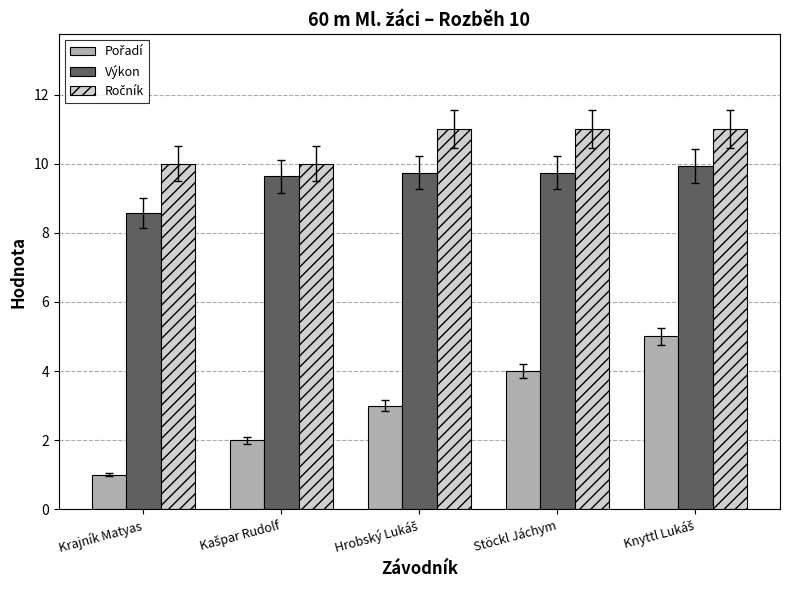

What is the smallest value displayed?

1.0